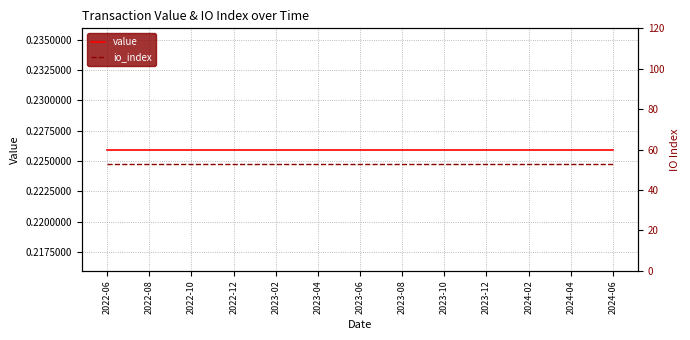

At which category is the sum across all series the highest?

2022-06